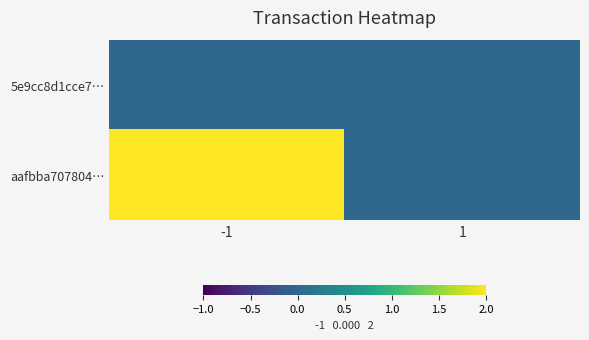

Which series has the largest range (max minus min)?

aafbba707804…